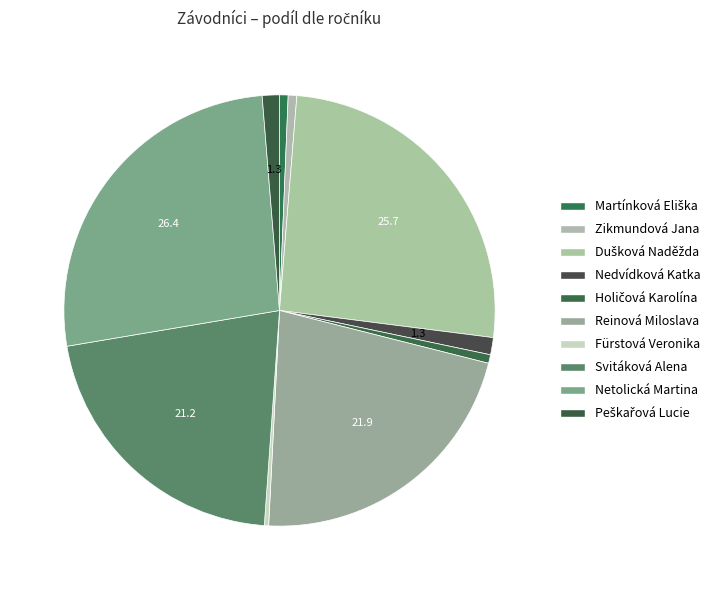

Rank the categories by value from lowest to highest.

Fürstová Veronika, Martínková Eliška, Zikmundová Jana, Holičová Karolína, Nedvídková Katka, Peškařová Lucie, Svitáková Alena, Reinová Miloslava, Dušková Naděžda, Netolická Martina